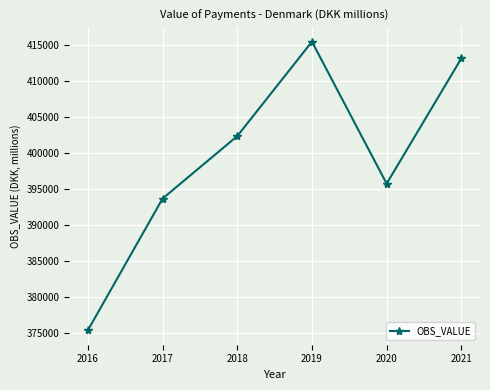

Where is the first local minimum?

2020